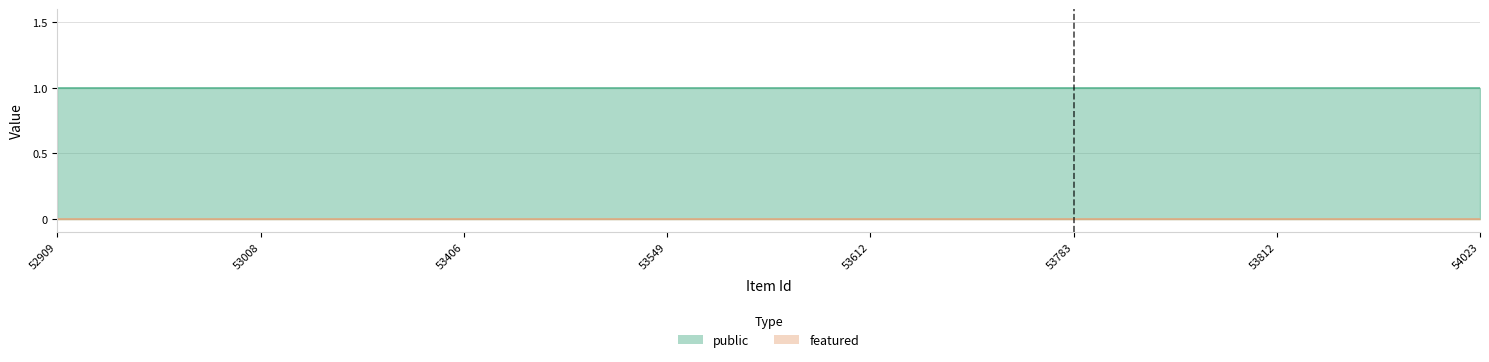

What is the minimum value for public?

1